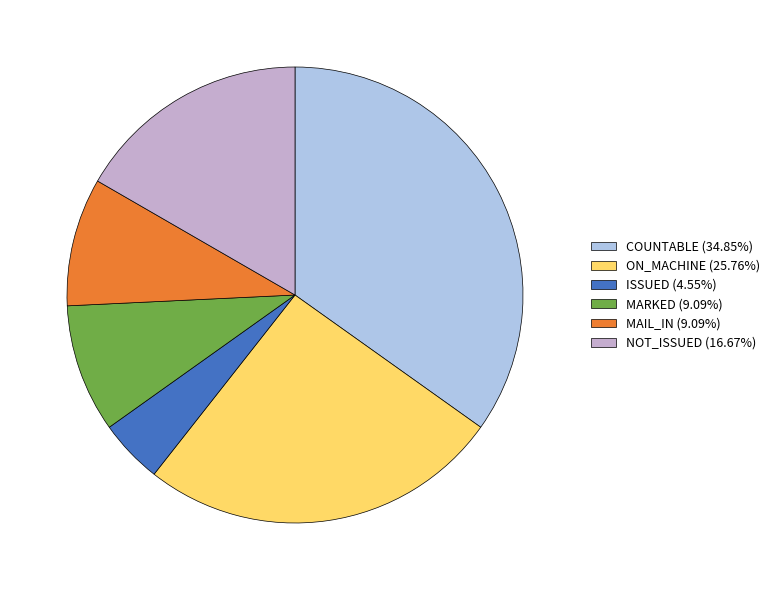

Do NOT_ISSUED (16.67%) and ON_MACHINE (25.76%) together represent more than half of the pie?

No